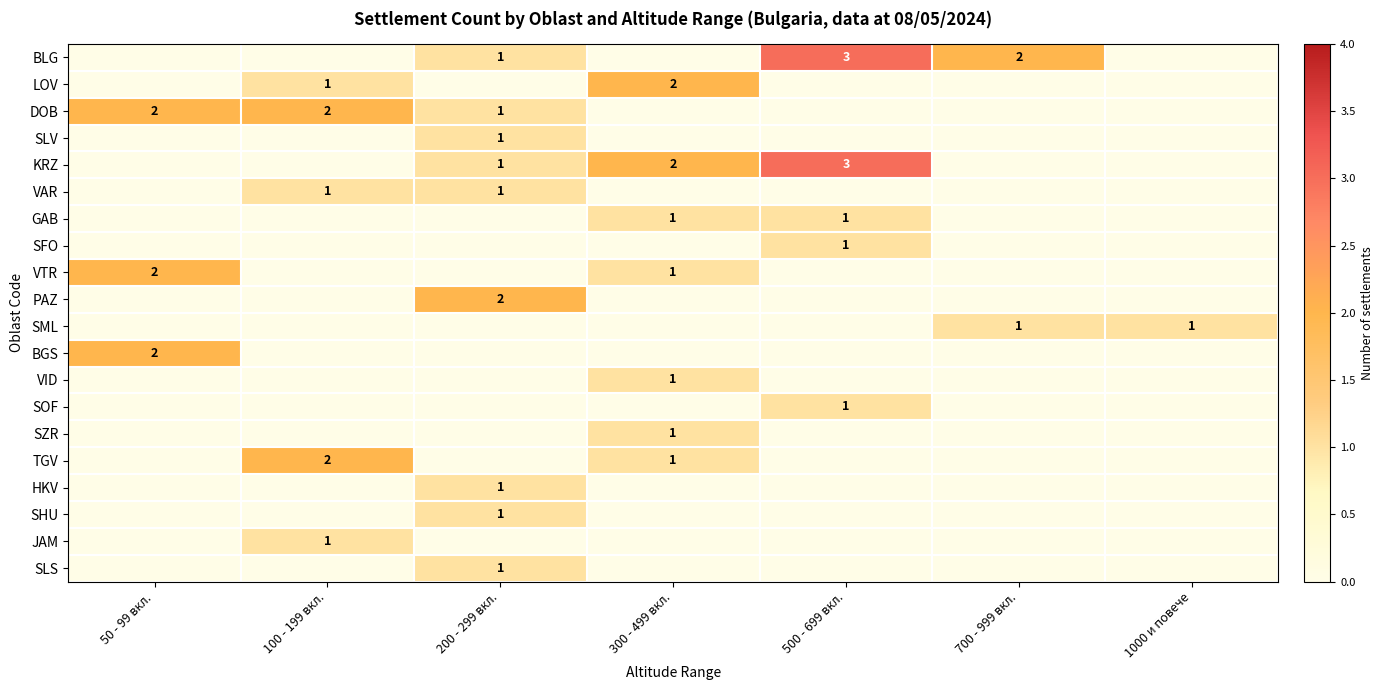

At how many categories does at least one series exceed 2?

1